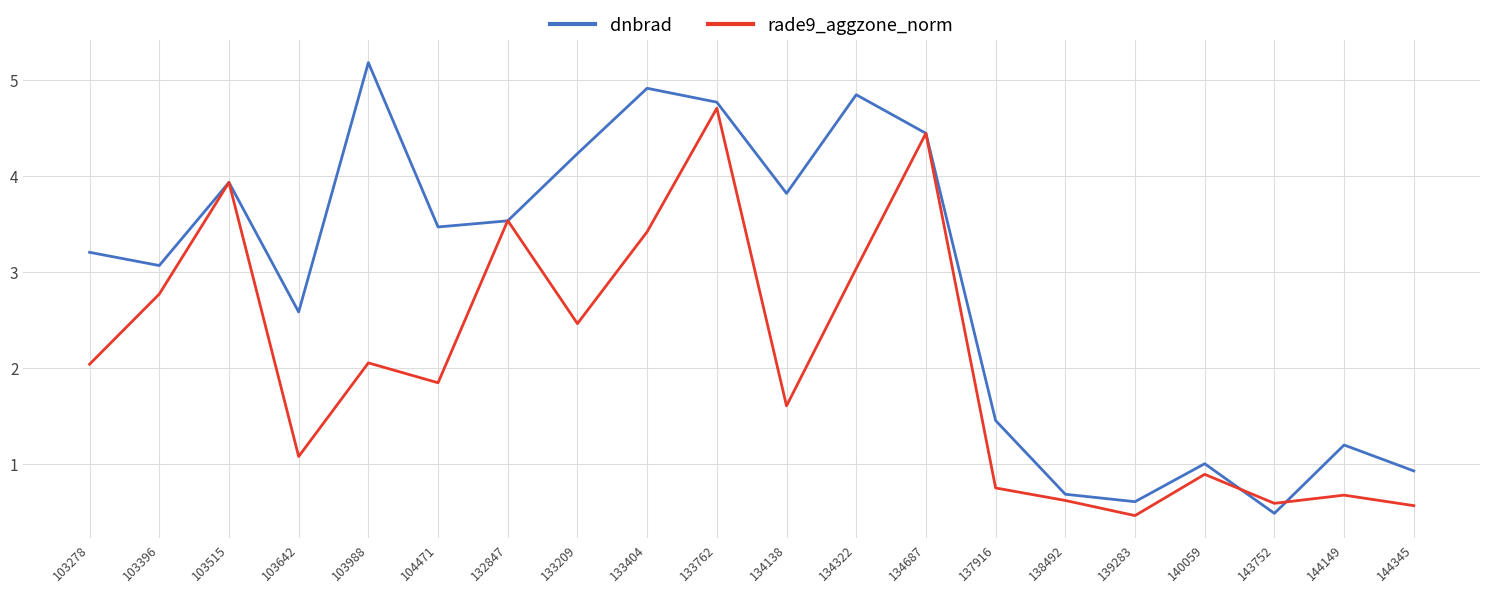

Between 133404 and 137916, which series saw the biggest shift?

dnbrad